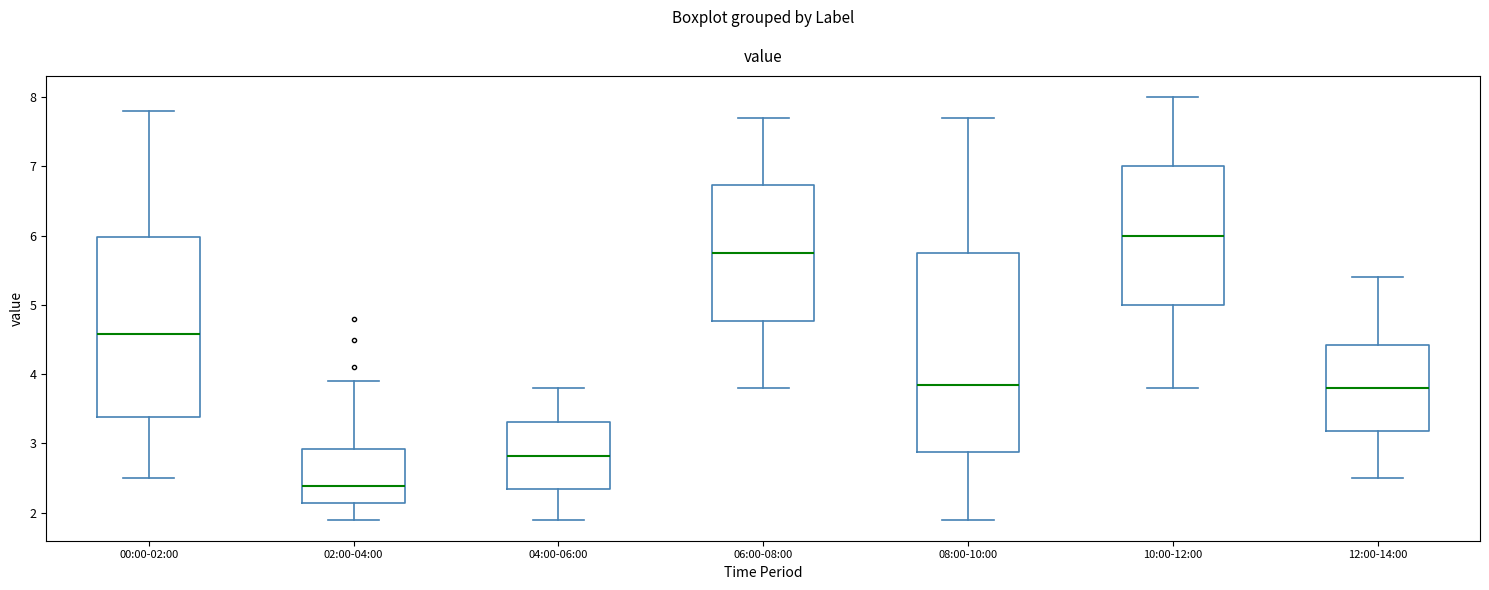

Which box has the highest median line?

10:00-12:00